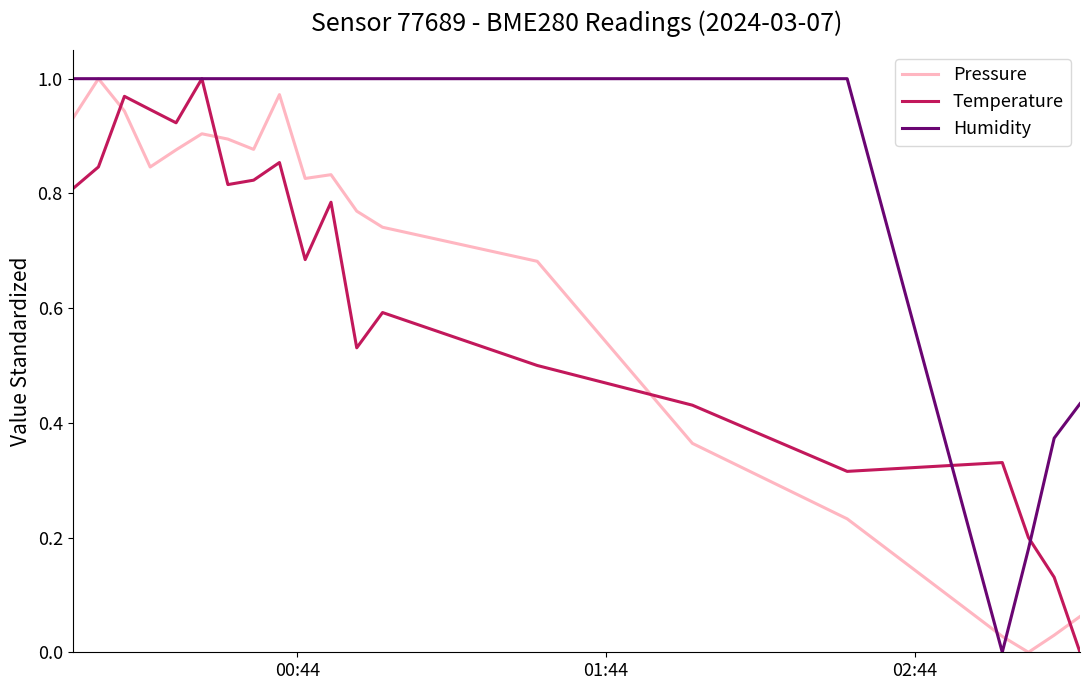

What are all the series names shown in the legend?

Pressure, Temperature, Humidity